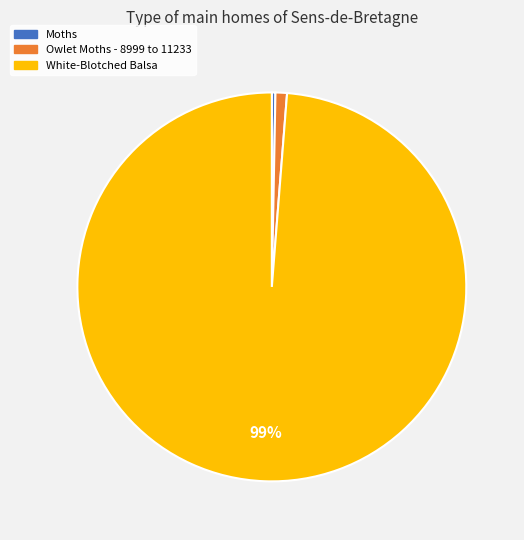

Rank the categories by value from highest to lowest.

White-Blotched Balsa, Owlet Moths - 8999 to 11233, Moths